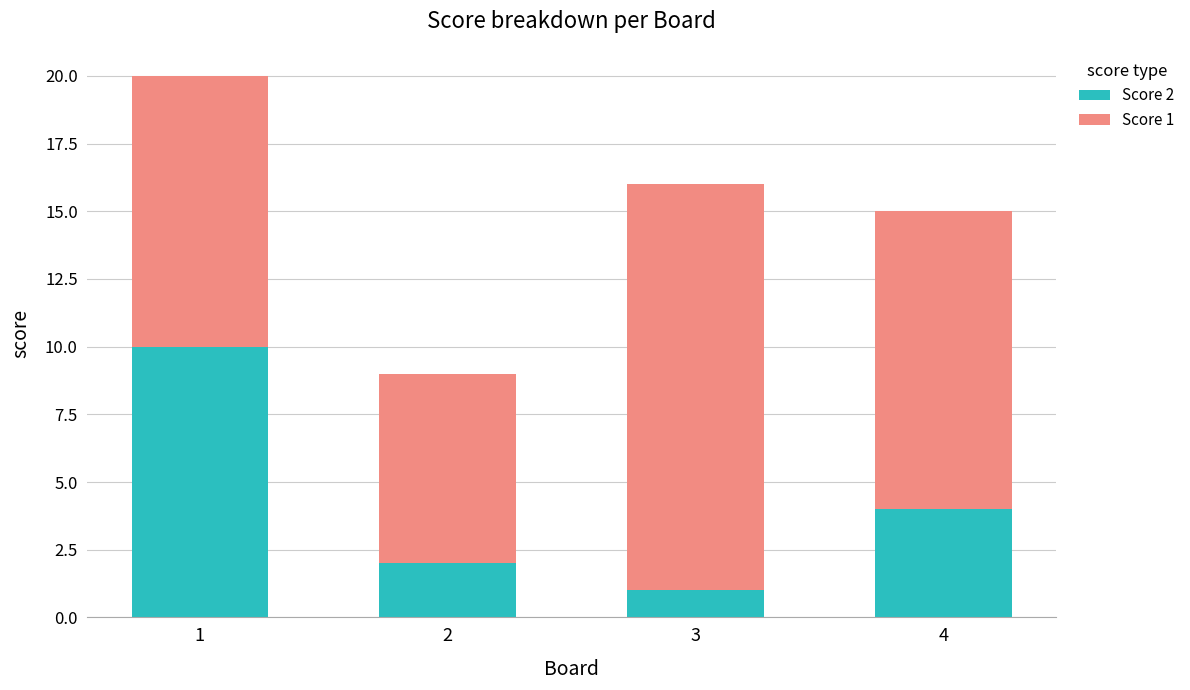

What is the total value across all series at 3?

16